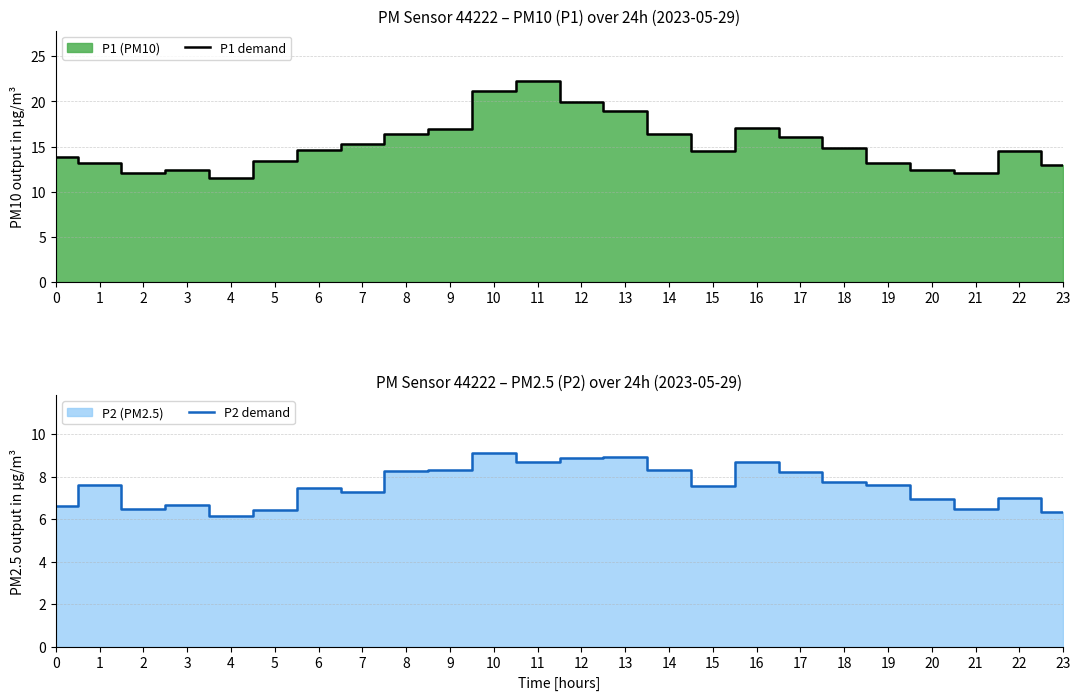

How many lines are shown in the chart?

2